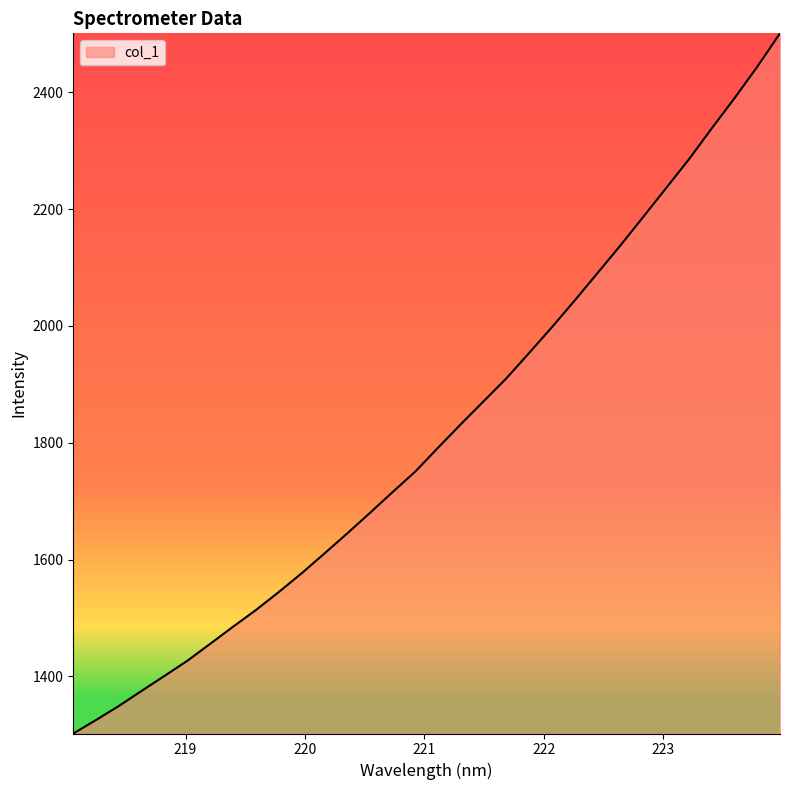

What is the difference between the maximum and minimum values?

1198.5